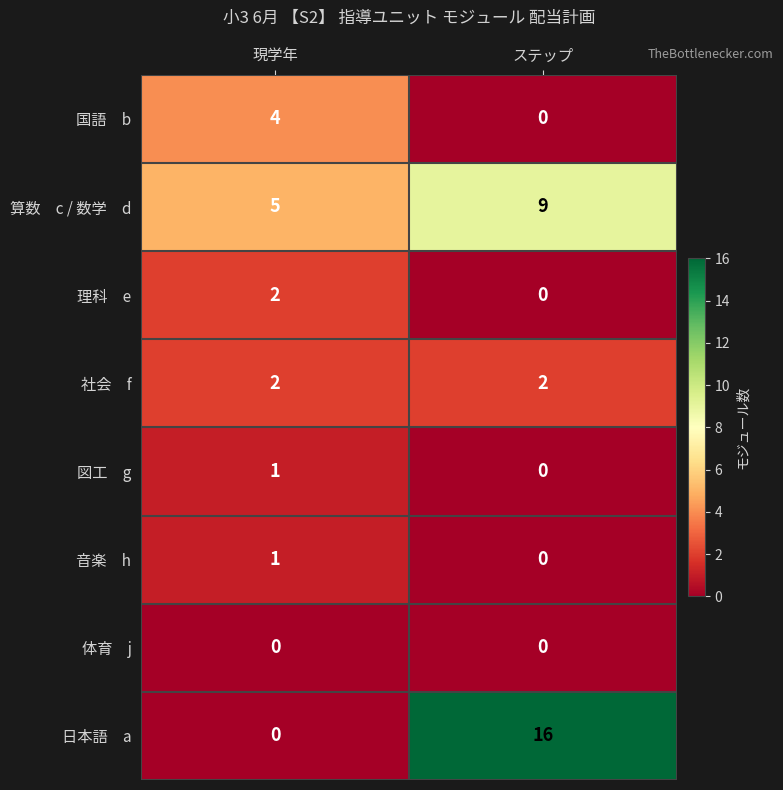

What is the difference between the highest and lowest values at ステップ?

16